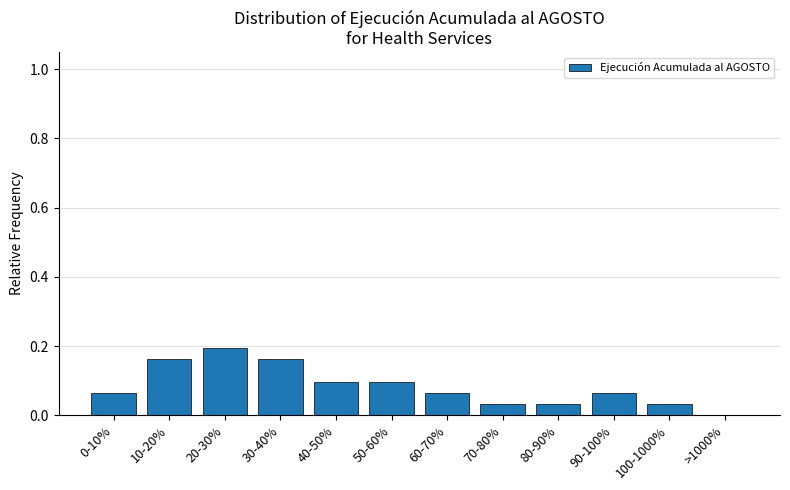

What is the sum of the values at 10-20% and 20-30%?

0.4